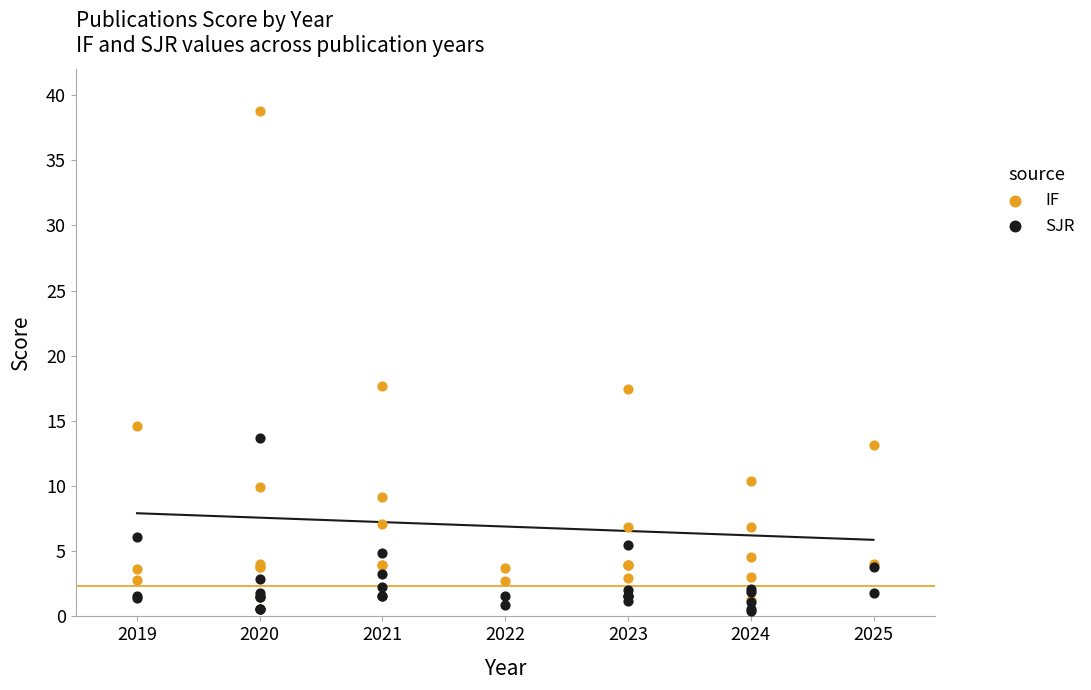

Which series reaches the maximum Y coordinate?

IF